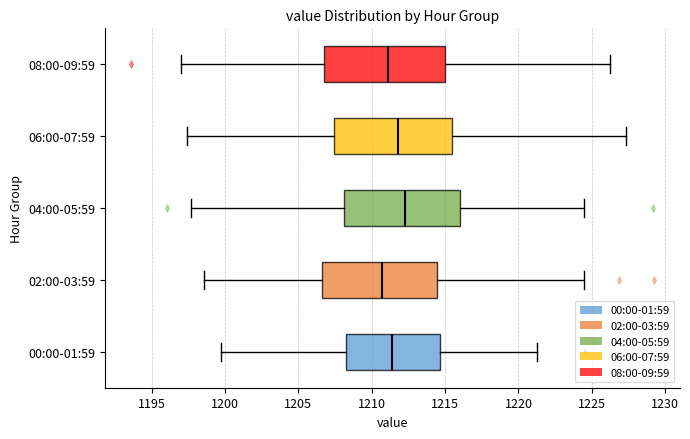

Reading bottom to top, transcribe this box plot: for each box, give where its median line is, the range the box spans, and where its two whiskers end, as read against the x-axis. The values are not printed on the chart, so give them approximately, as read against the axis.

00:00-01:59: median 1211.5, box 1208.5 to 1214.5, whiskers 1200.0 to 1221.5
02:00-03:59: median 1210.5, box 1206.5 to 1214.5, whiskers 1198.5 to 1224.5
04:00-05:59: median 1212.5, box 1208.0 to 1216.0, whiskers 1197.5 to 1224.5
06:00-07:59: median 1212.0, box 1207.5 to 1215.5, whiskers 1197.5 to 1227.5
08:00-09:59: median 1211.0, box 1207.0 to 1215.0, whiskers 1197.0 to 1226.0